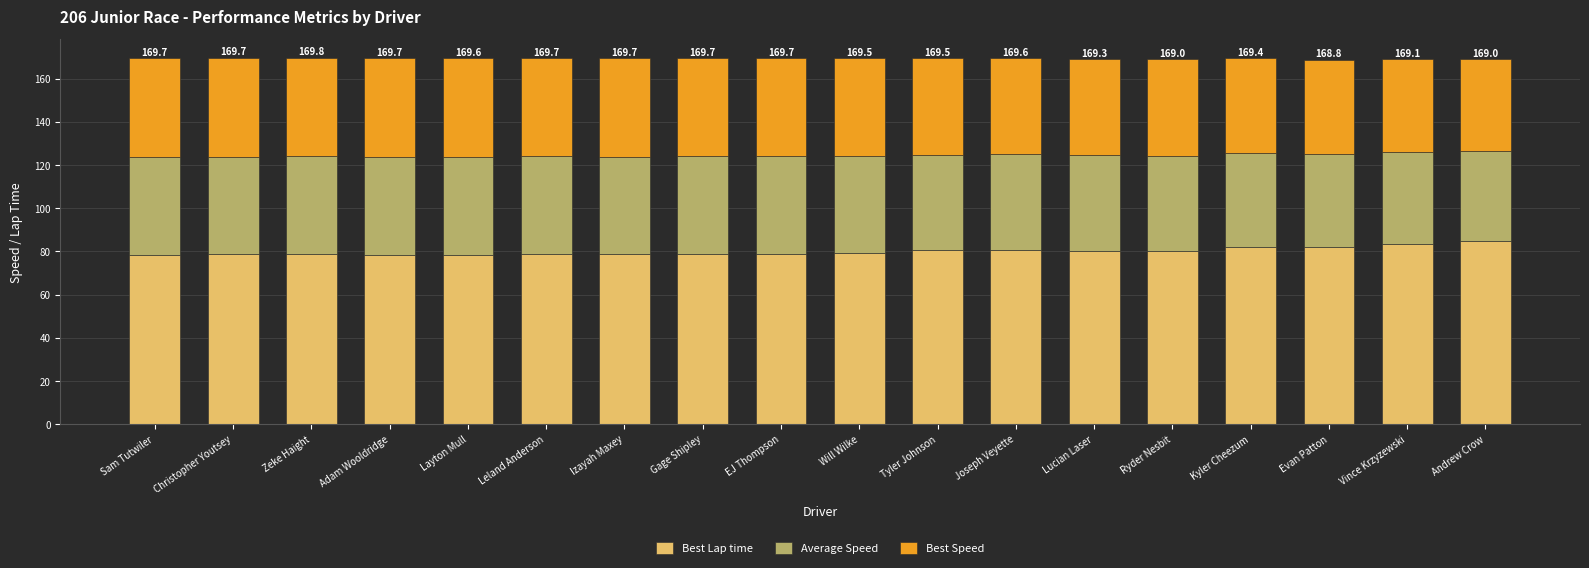

What is the total value across all series at Joseph Veyette?

169.6